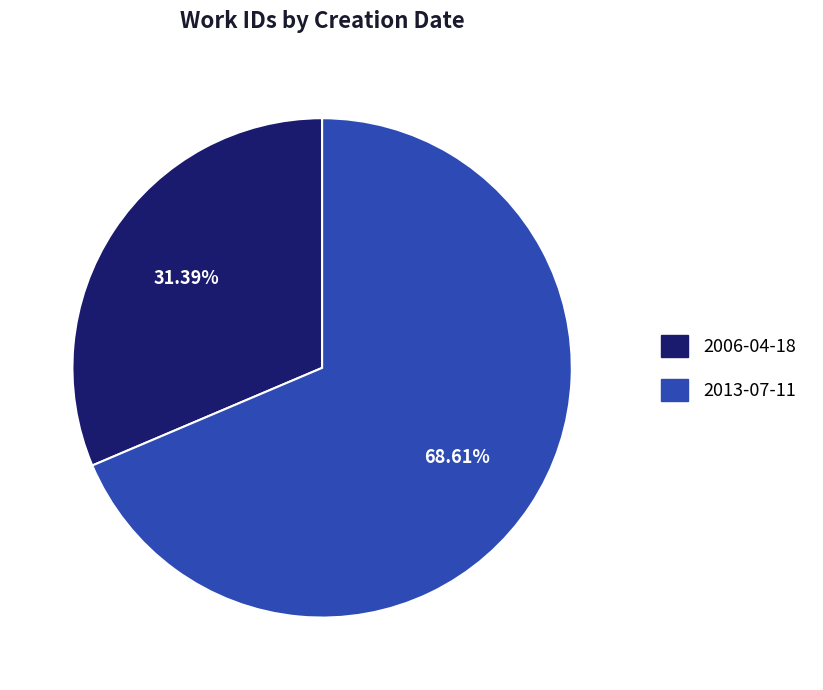

Is the sum of 2013-07-11 and 2006-04-18 greater than half?

Yes